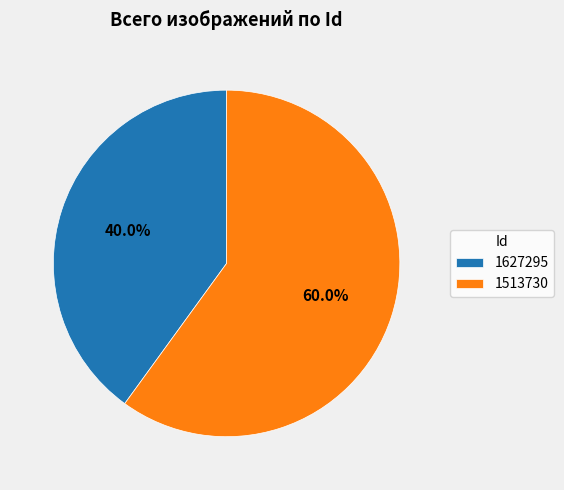

Which has a higher value, 1513730 or 1627295?

1513730